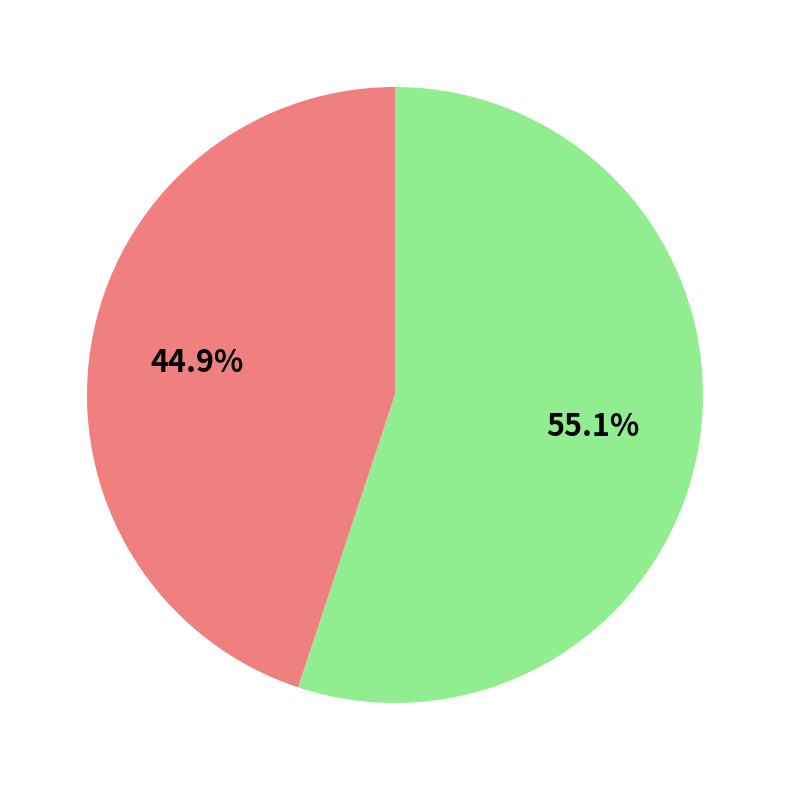

Is there a majority slice in this chart?

Yes